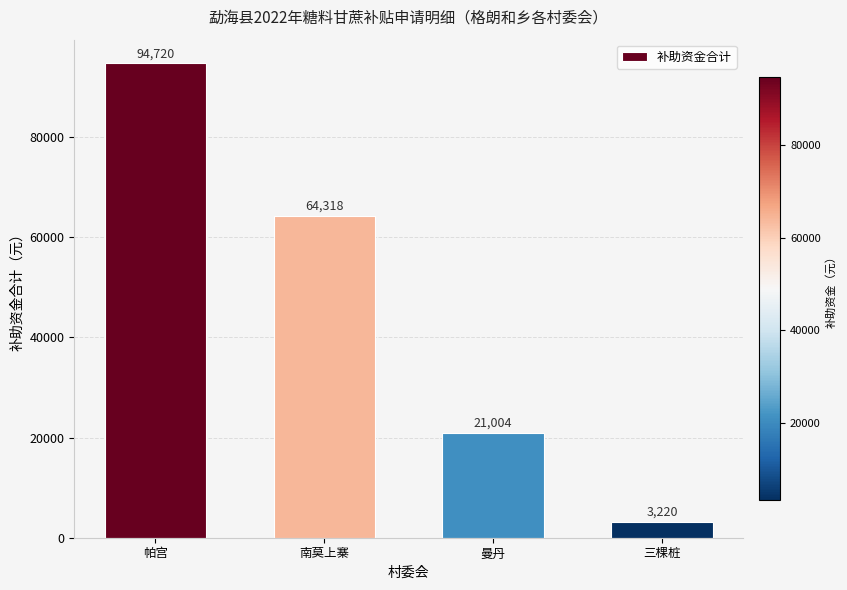

What is the sum of the values at 南莫上寨 and 三棵桩?

67538.0